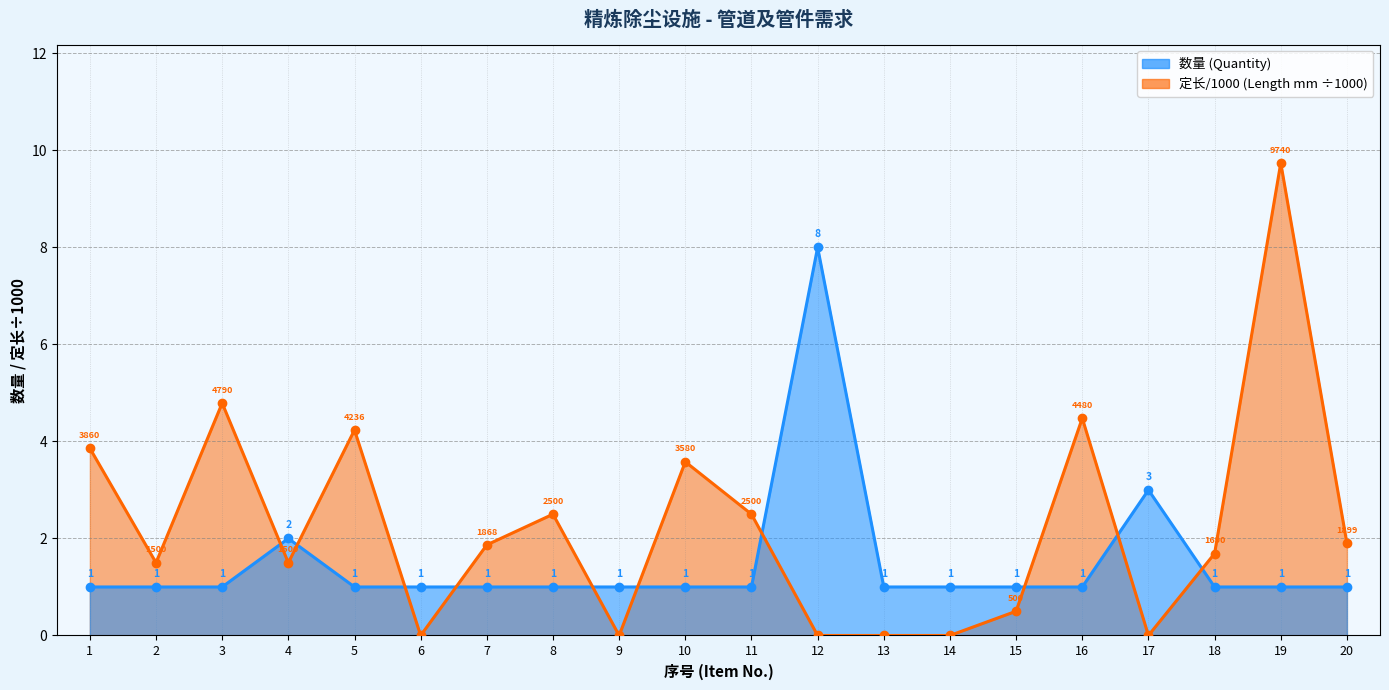

Where is the first local maximum for 数量 (Quantity)?

4